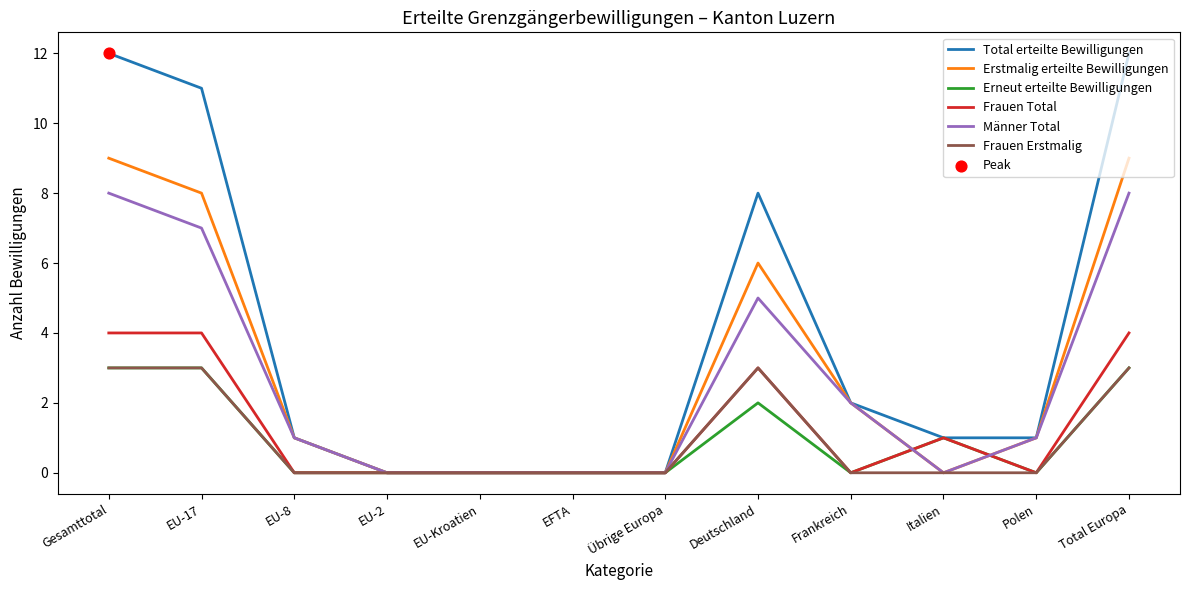

Which series has the widest spread of values?

Total erteilte Bewilligungen